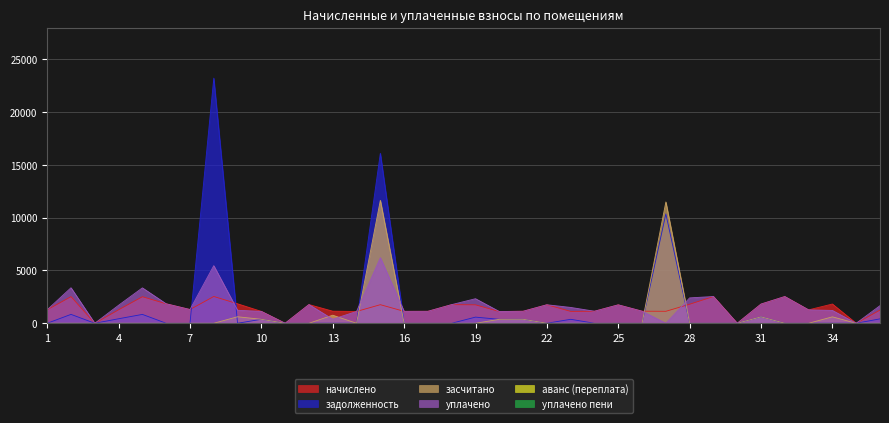

Reading right to left, extract all data points from this chart.

начислено: 36=1249.9	35=0.0	34=1821.4	33=1268.3	32=2529.3	31=1817.7	30=0.0	29=2533.0	28=1802.9	27=1131.9	26=1143.0	25=1744.0	24=1139.3	23=1124.5	22=1751.3	21=1135.6	20=1113.5	19=1744.0	18=1766.1	17=1131.9	16=1128.2	15=1758.7	14=1117.2	13=1143.0	12=1769.8	11=0.0	10=1124.5	9=1843.5	8=2536.7	7=1301.5	6=1843.5	5=2514.5	4=1279.4	3=0.0	2=2521.9	1=1279.4
задолженность: 36=416.6	35=0.0	34=0.0	33=0.0	32=0.0	31=605.9	30=0.0	29=0.0	28=0.0	27=10358.6	26=0.0	25=0.0	24=0.0	23=374.9	22=0.0	21=378.5	20=371.2	19=581.3	18=0.0	17=0.0	16=0.0	15=16094.5	14=0.0	13=0.0	12=0.0	11=0.0	10=374.9	9=0.0	8=23213.8	7=0.0	6=0.0	5=838.2	4=426.5	3=0.0	2=840.6	1=0.0
засчитано: 36=0.0	35=0.0	34=607.1	33=0.0	32=0.0	31=605.9	30=0.0	29=0.0	28=0.0	27=11490.5	26=0.0	25=0.0	24=0.0	23=0.0	22=0.0	21=378.5	20=371.2	19=0.0	18=0.0	17=0.0	16=0.0	15=11641.6	14=0.0	13=762.0	12=0.0	11=0.0	10=374.9	9=614.5	8=0.0	7=0.0	6=0.0	5=0.0	4=0.0	3=0.0	2=0.0	1=0.0
уплачено: 36=1666.5	35=0.0	34=1214.3	33=1268.3	32=2529.3	31=1817.7	30=0.0	29=2533.0	28=2403.9	27=0.0	26=1143.0	25=1744.0	24=1139.3	23=1499.4	22=1751.3	21=1135.6	20=1113.5	19=2325.3	18=1766.1	17=1131.9	16=1128.2	15=6211.7	14=1117.2	13=381.0	12=1769.8	11=0.0	10=1124.5	9=1229.0	8=5456.5	7=1301.5	6=1843.5	5=3352.7	4=1705.8	3=0.0	2=3362.6	1=1279.4